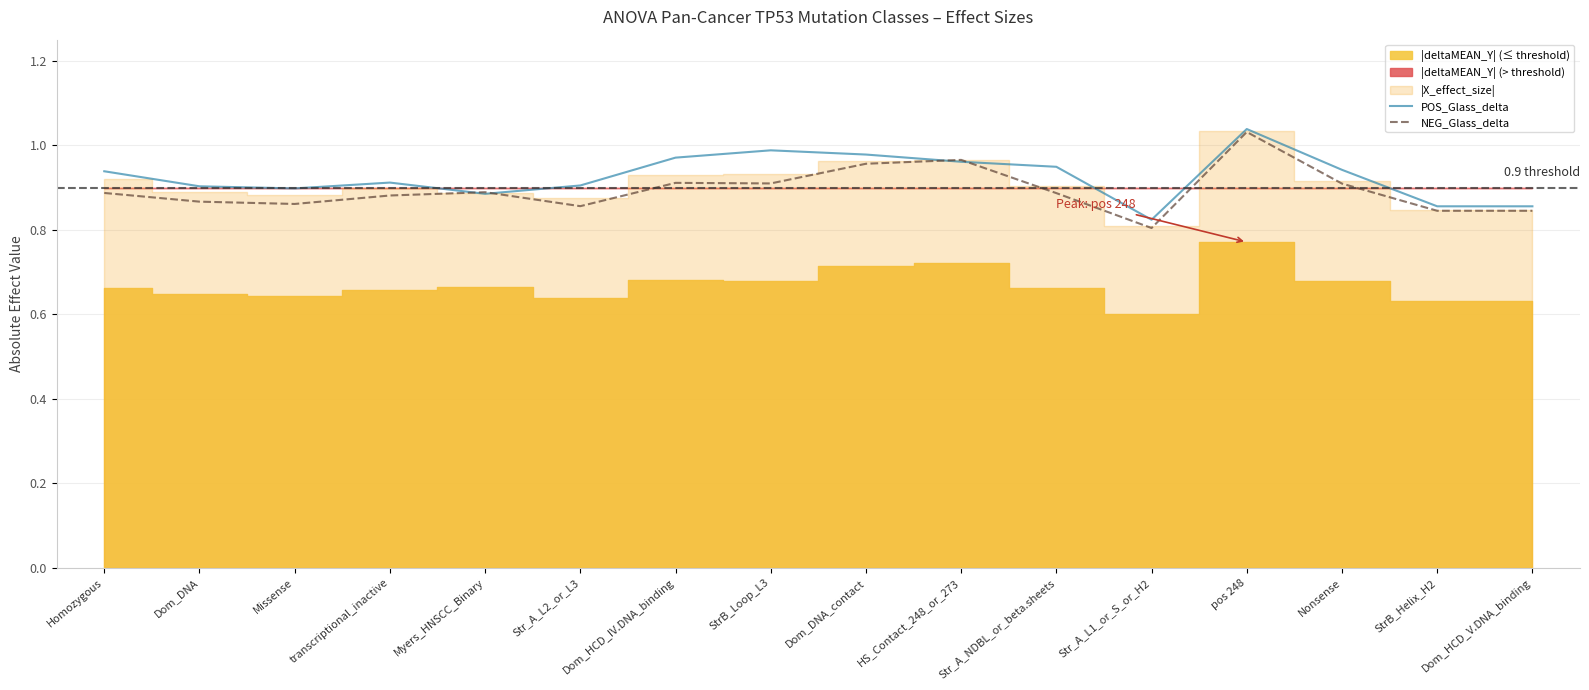

What is the highest value of the POS_Glass_delta series?

1.0